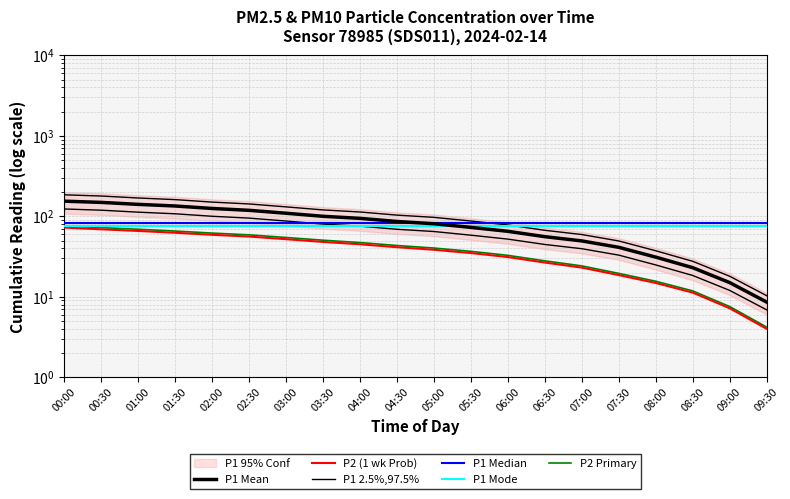

Which series has the largest range (max minus min)?

P1 2.5%,97.5%